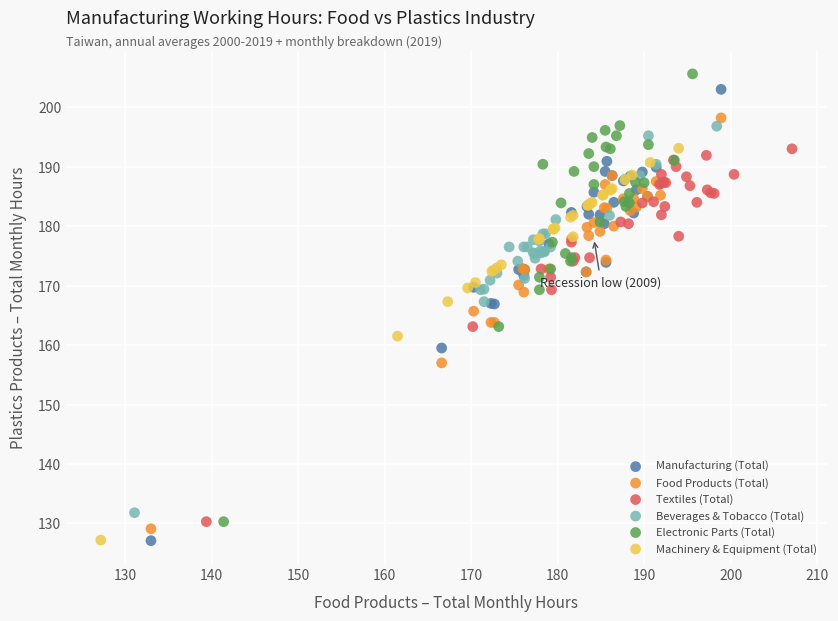

Which series contains the highest Y value?

Electronic Parts (Total)